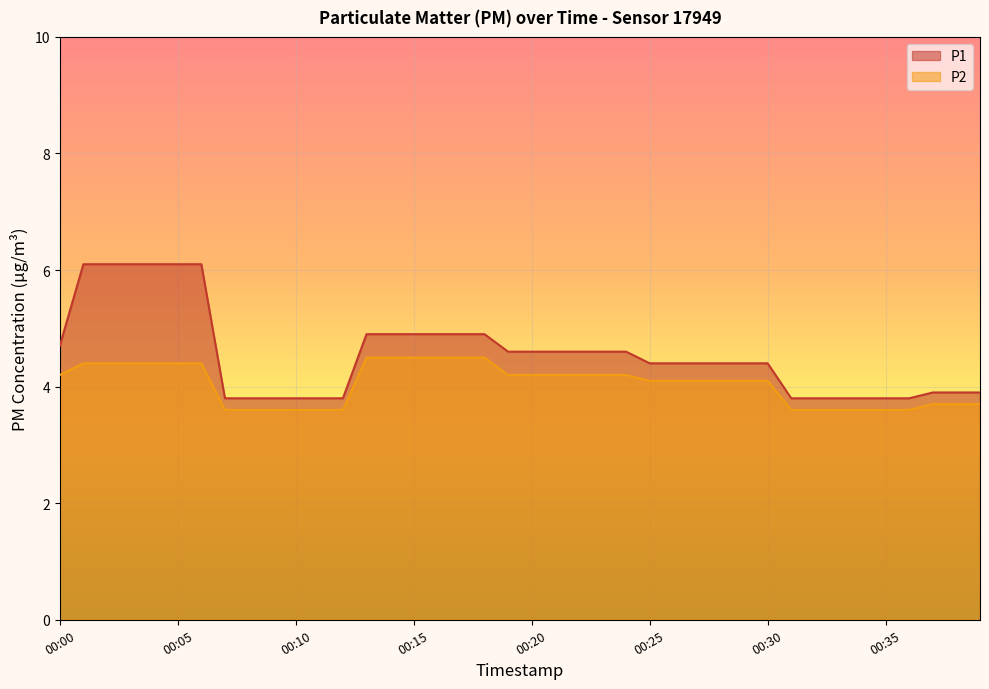

What is the highest value of the P2 series?

4.5